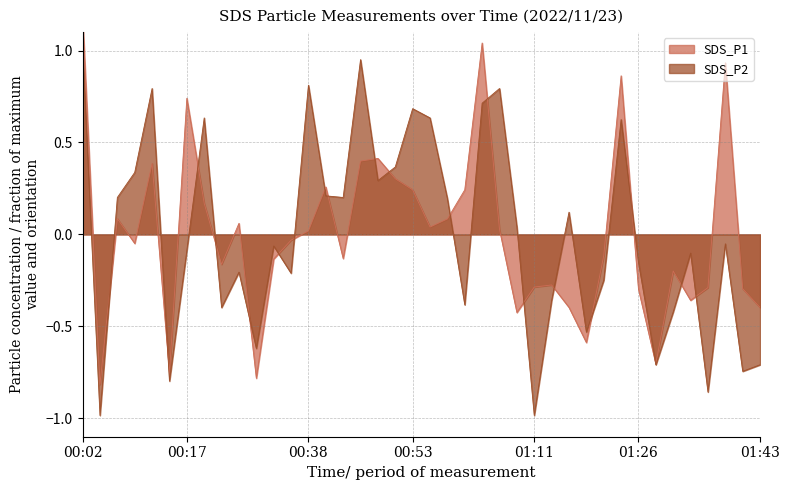

Rank the categories by value from highest to lowest.

00:02, 01:03, 01:38, 01:23, 00:17, 00:48, 00:46, 00:12, 00:51, 00:41, 00:53, 01:01, 00:19, 00:07, 00:58, 00:24, 00:56, 01:06, 00:38, 00:36, 00:09, 01:21, 00:43, 00:29, 00:22, 01:31, 01:13, 01:11, 01:36, 01:41, 01:26, 01:33, 01:16, 01:43, 01:08, 01:18, 01:28, 00:14, 00:27, 00:04